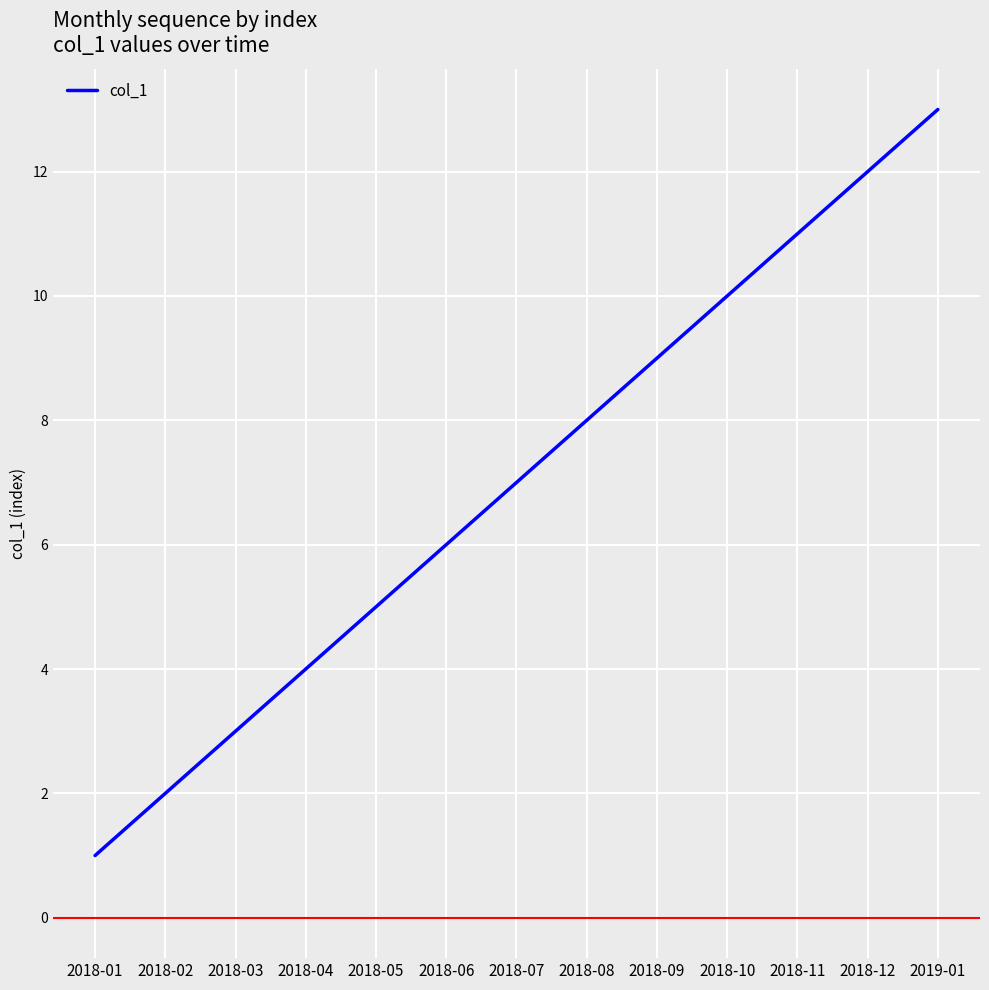

Reading left to right, extract all data points from this chart.

2018-01=1	2018-02=2	2018-03=3	2018-04=4	2018-05=5	2018-06=6	2018-07=7	2018-08=8	2018-09=9	2018-10=10	2018-11=11	2018-12=12	2019-01=13